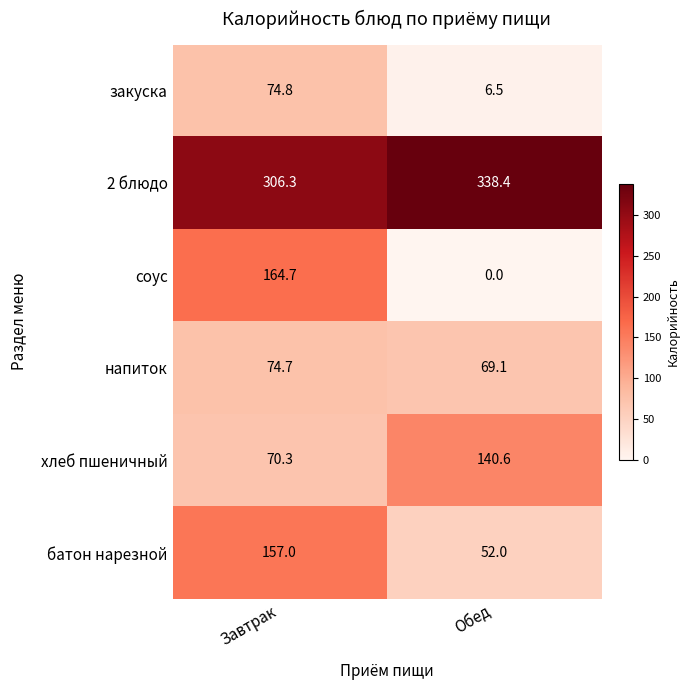

Which series has the widest spread of values?

соус